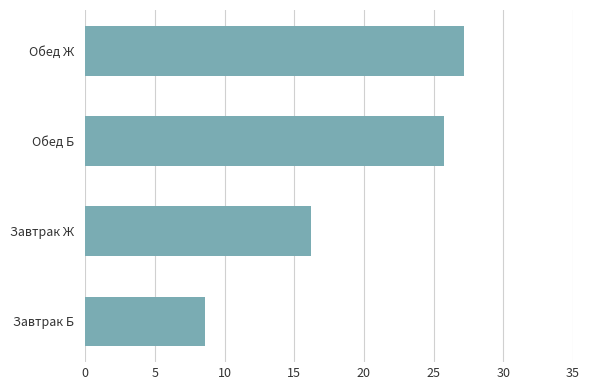

True or false: the data shows 16.2 at Завтрак Ж.

True